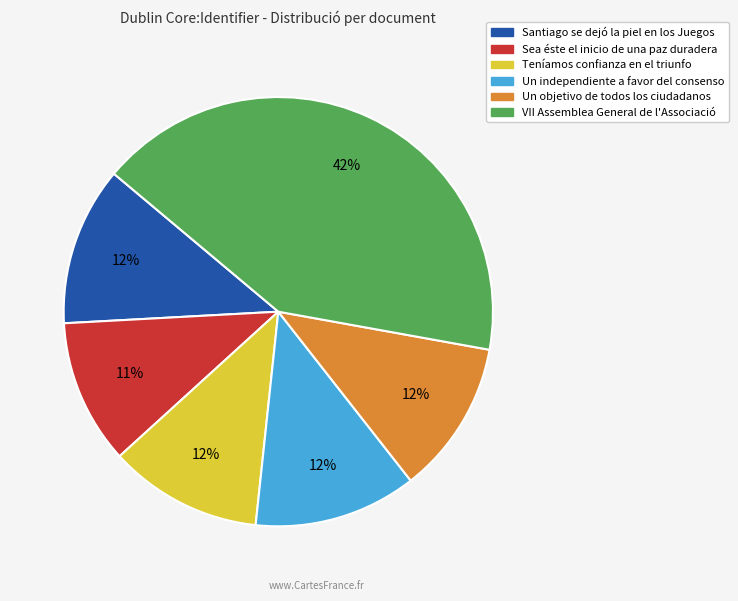

Do VII Assemblea General de l'Associació and Santiago se dejó la piel en los Juegos together represent more than half of the pie?

Yes